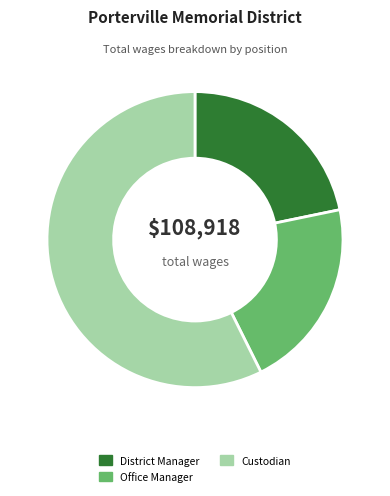

Count the number of slices in the pie.

3